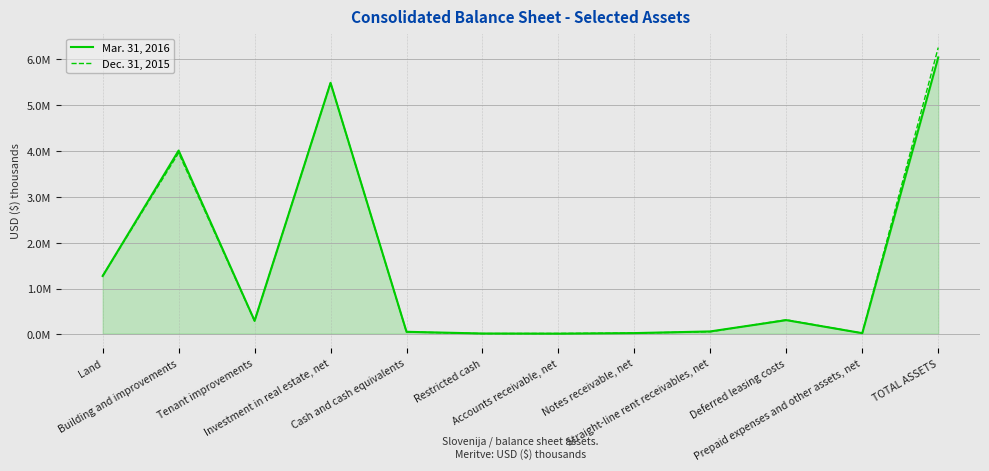

How many intersections are there between Mar. 31, 2016 and Dec. 31, 2015?

5